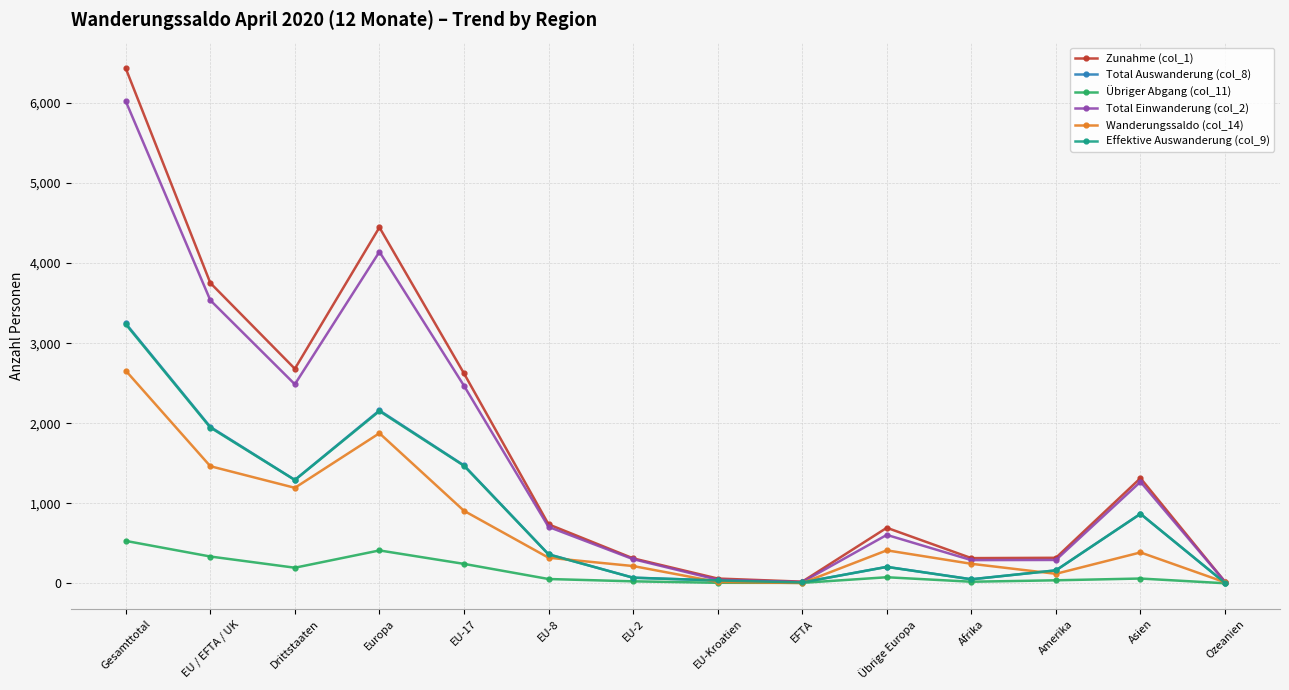

In Übriger Abgang (col_11), how many points are higher than both neighbors (excluding endpoints)?

3